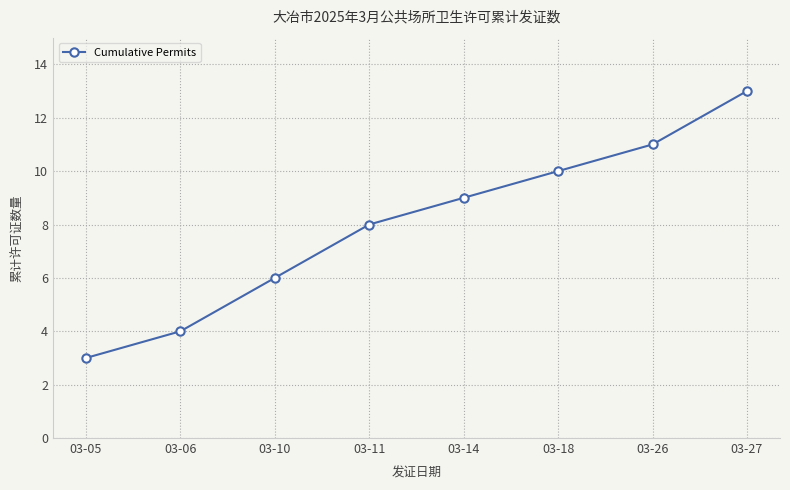

Reading left to right, list all the values displayed in this chart.

03-05=3	03-06=4	03-10=6	03-11=8	03-14=9	03-18=10	03-26=11	03-27=13